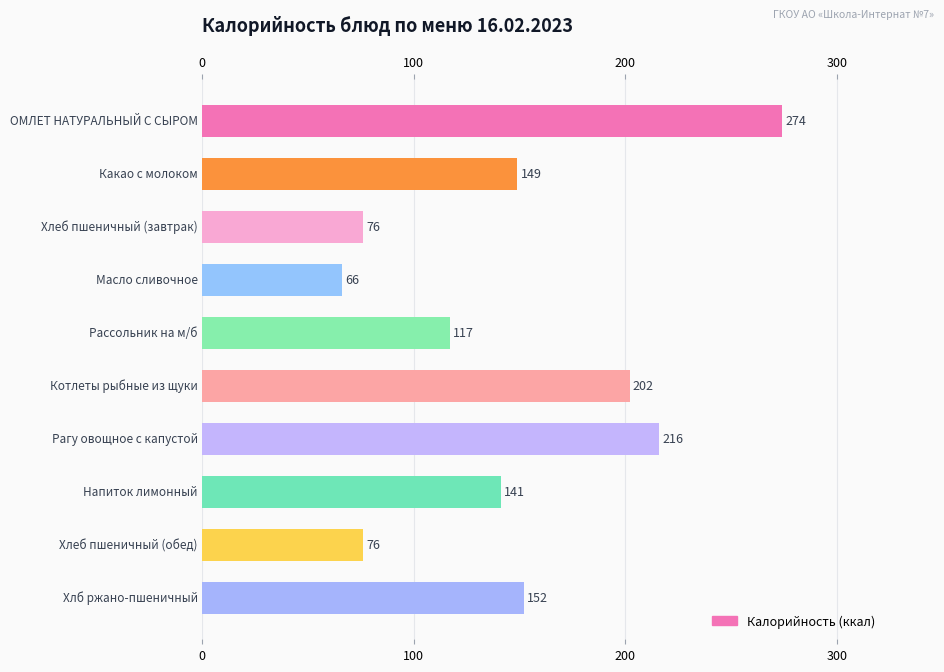

The value at 0 is 79. True or false?

False